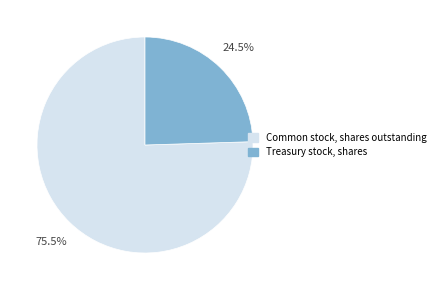

Which category has the biggest portion of the pie?

Common stock, shares outstanding